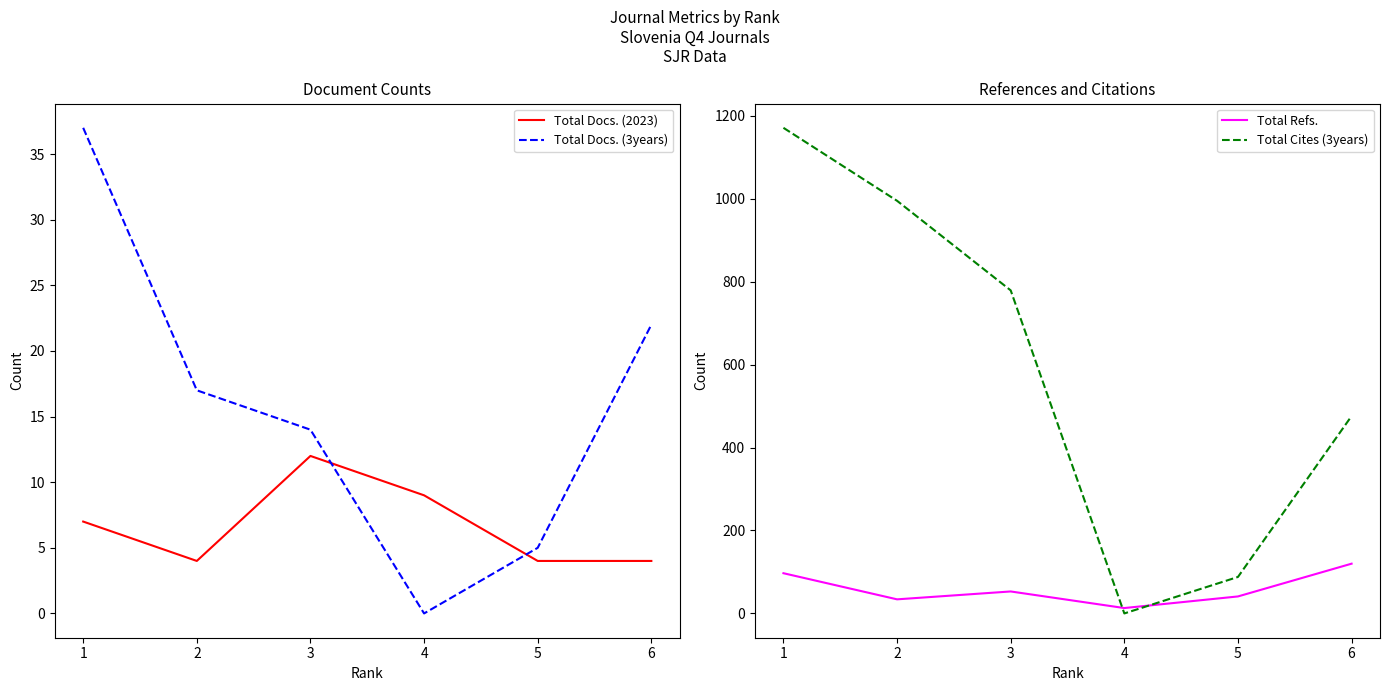

Does the chart have visible grid lines?

No